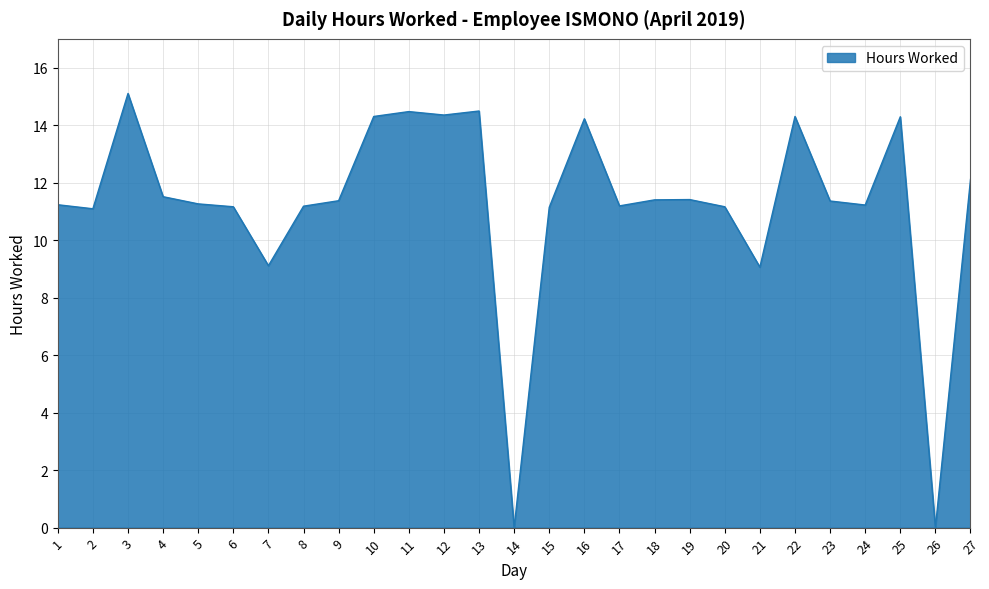

True or false: the data shows 17.8 at 20.

False